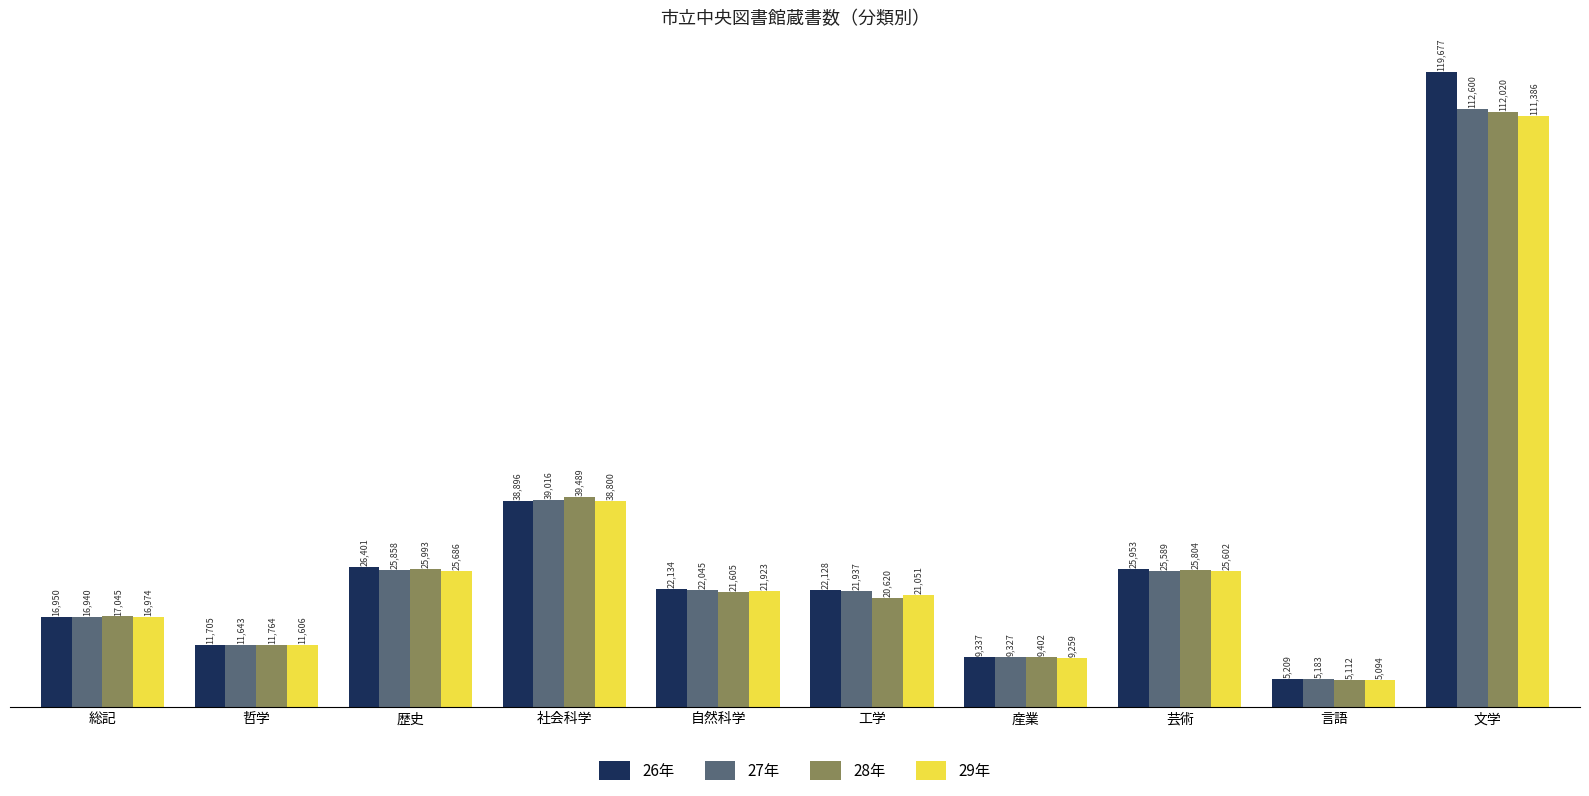

Is the value of 27年 at 芸術 greater than the value of 26年 at 歴史?

No